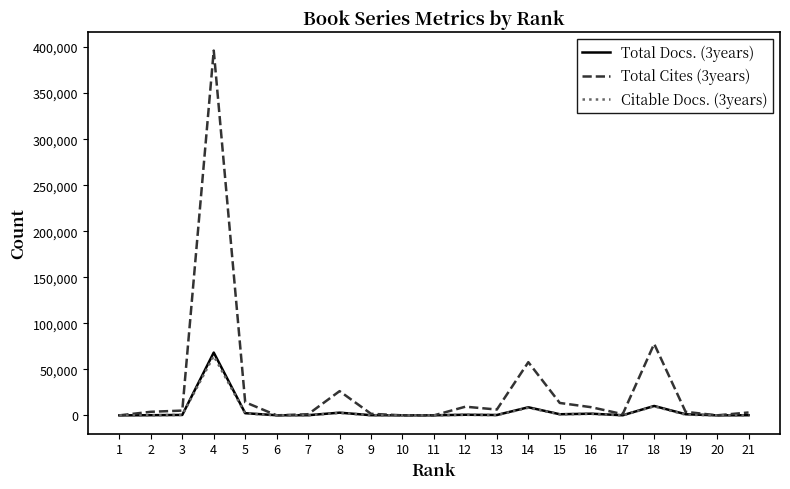

True or false: Citable Docs. (3years) has a value of 726 at 19.

True